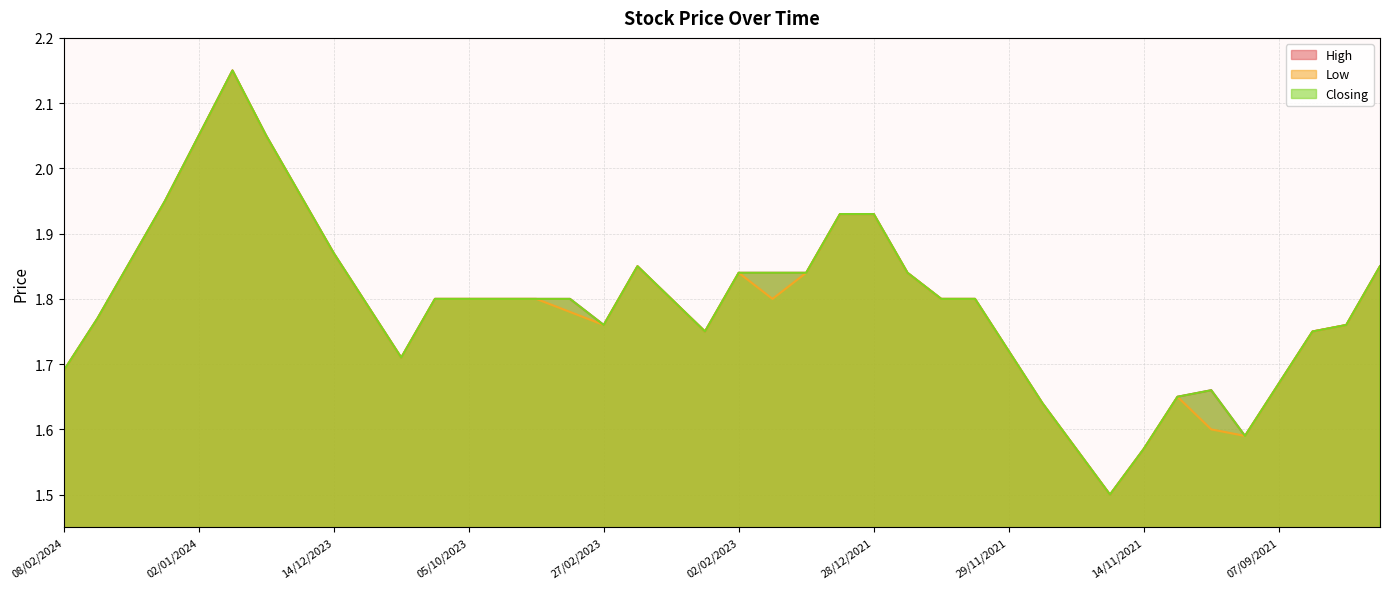

Which series has the largest range (max minus min)?

High